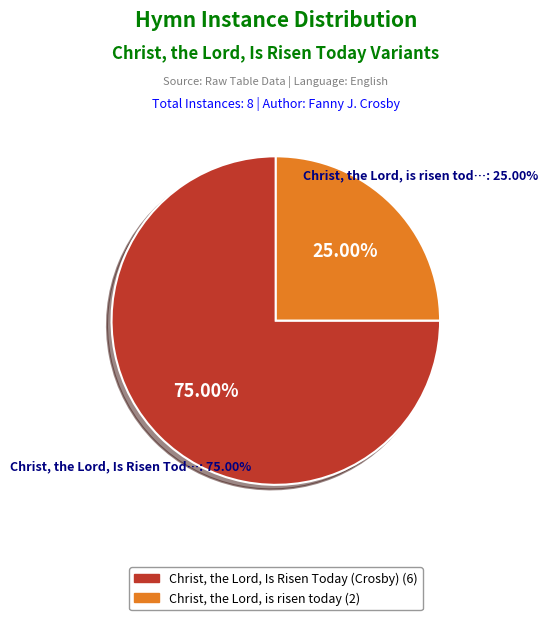

To the nearest percent, what is the average slice percentage?

50%